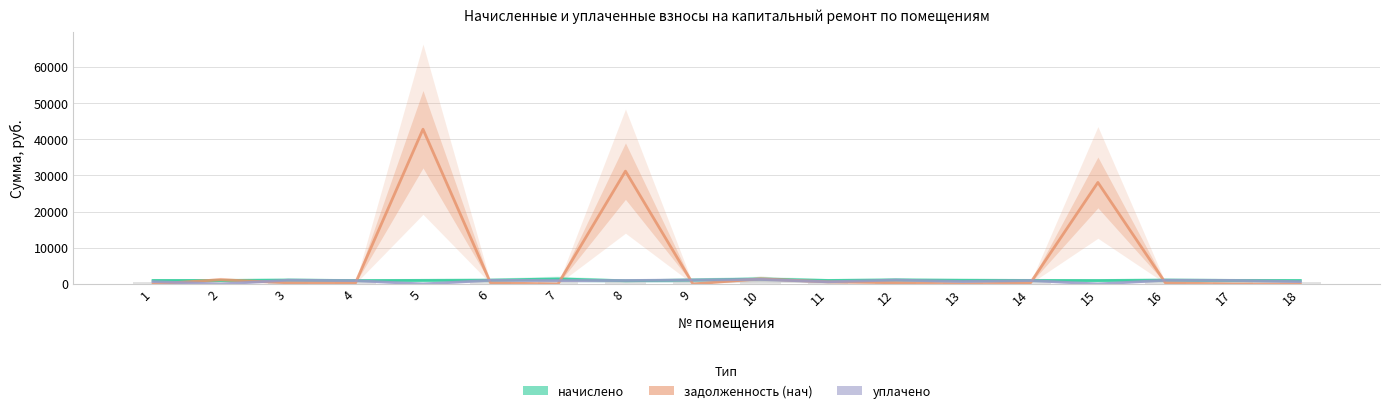

Read the уплачено value at 6.

1022.2